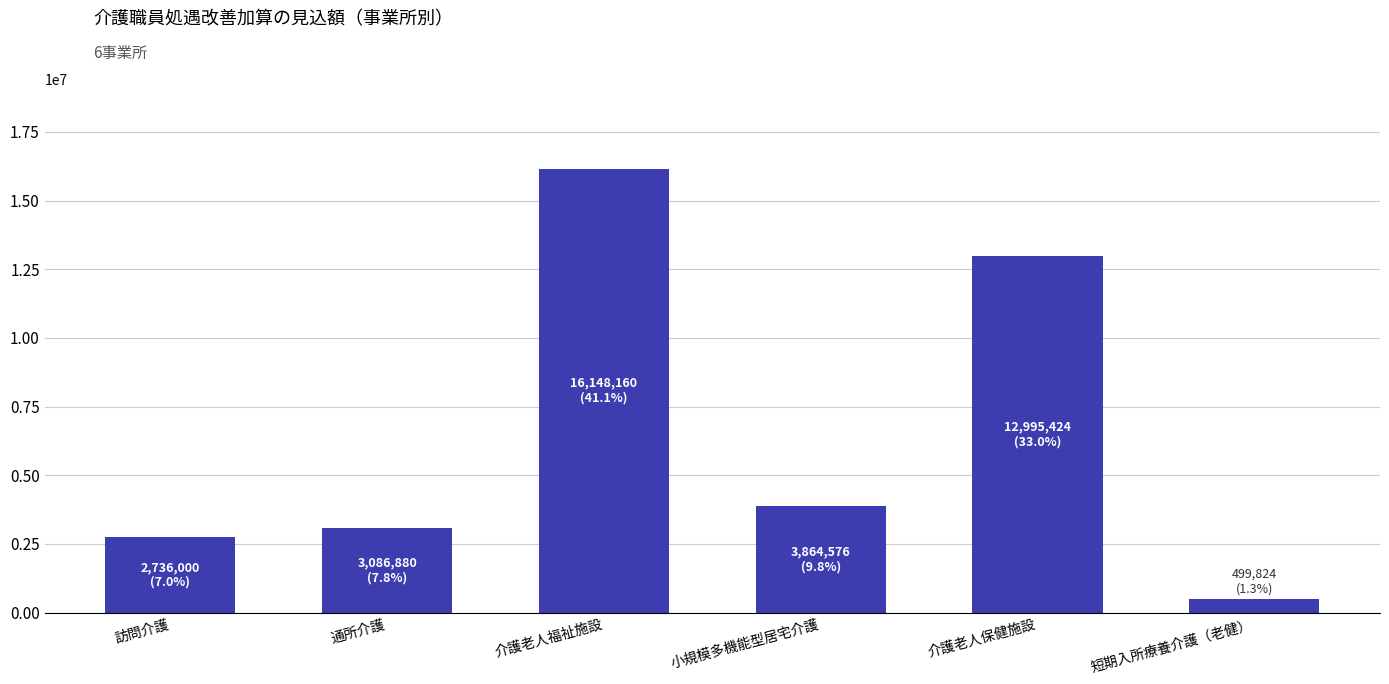

What is the change in value from 小規模多機能型居宅介護 to 短期入所療養介護（老健）?

-3364752